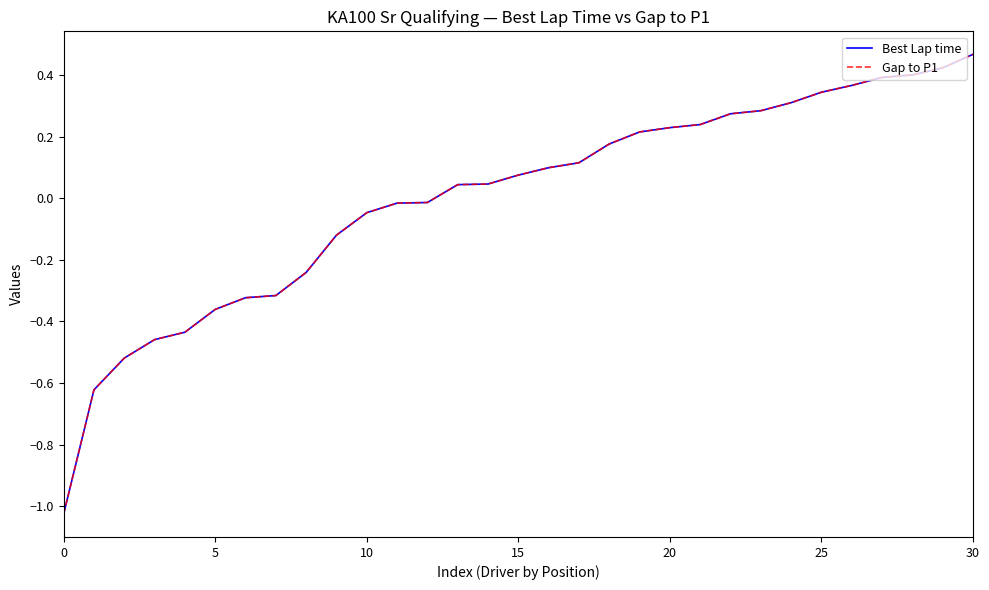

Does the chart display data point markers on the line(s)?

No